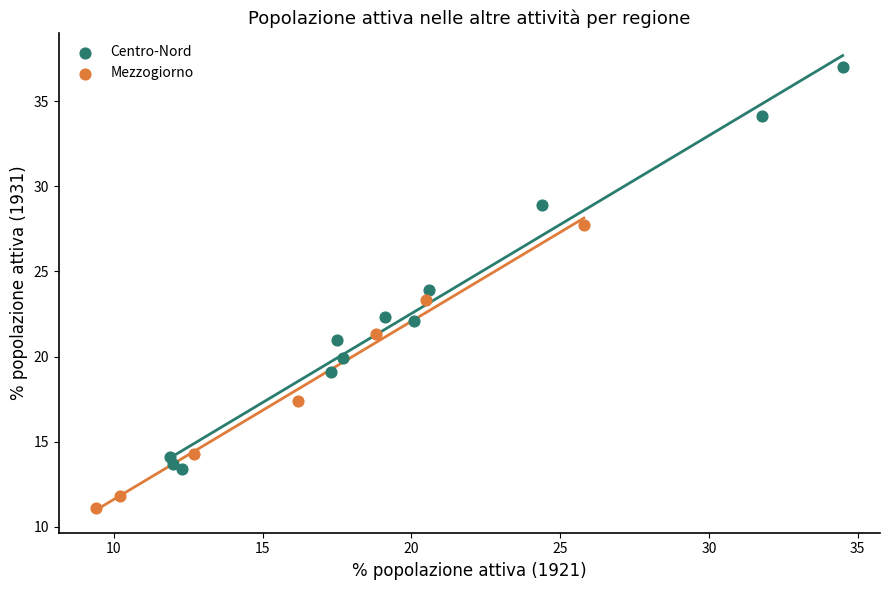

Which series contains the lowest Y value?

Mezzogiorno